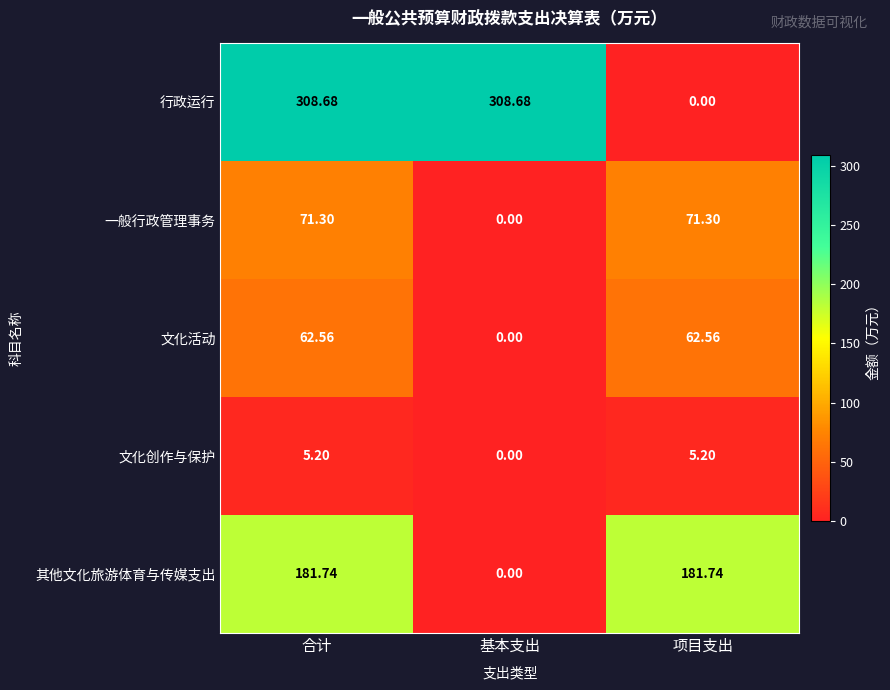

Where is 文化创作与保护 nearest to the value 2?

基本支出